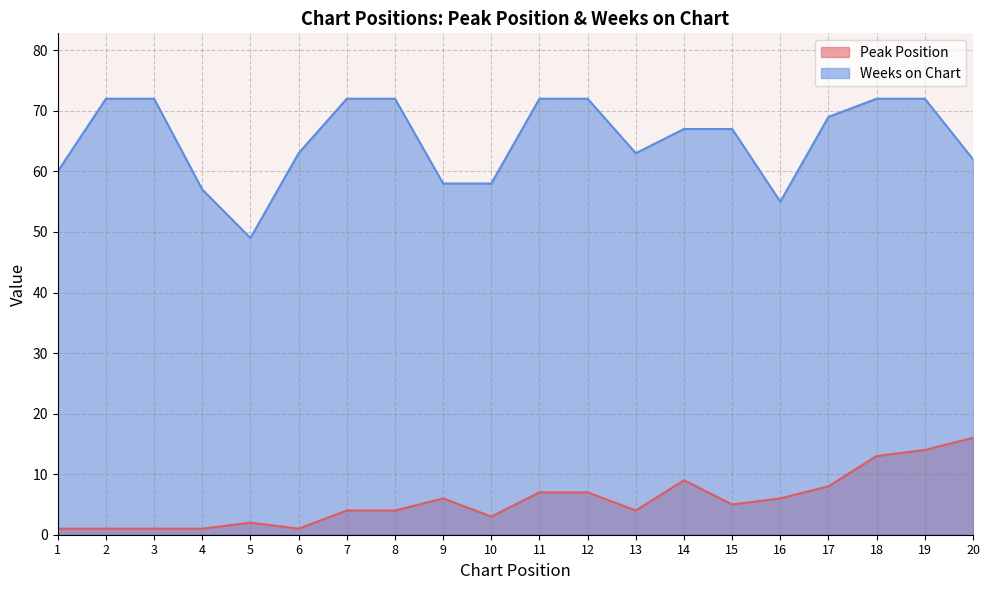

What is the greatest value displayed?

72